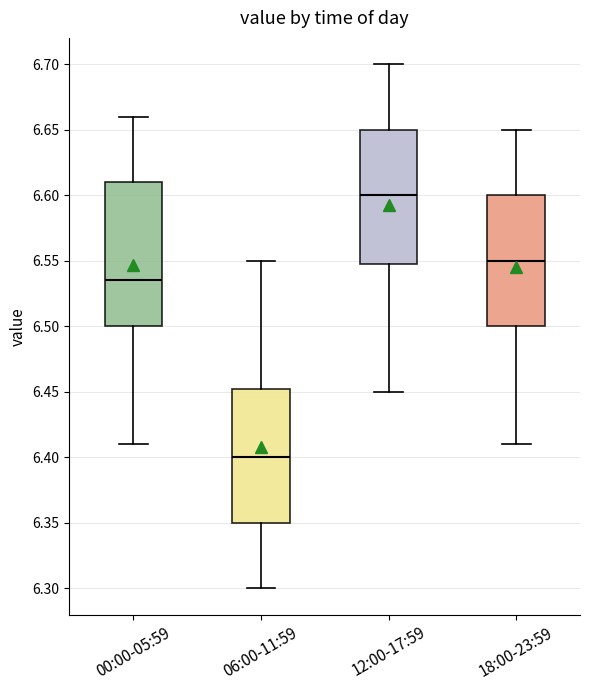

Reading left to right, transcribe this box plot: for each box, give where its median line is, the range the box spans, and where its two whiskers end, as read against the y-axis. The values are not printed on the chart, so give them approximately, as read against the axis.

00:00-05:59: median 6.535, box 6.500 to 6.610, whiskers 6.410 to 6.660
06:00-11:59: median 6.400, box 6.350 to 6.455, whiskers 6.300 to 6.550
12:00-17:59: median 6.600, box 6.550 to 6.650, whiskers 6.450 to 6.700
18:00-23:59: median 6.550, box 6.500 to 6.600, whiskers 6.410 to 6.650